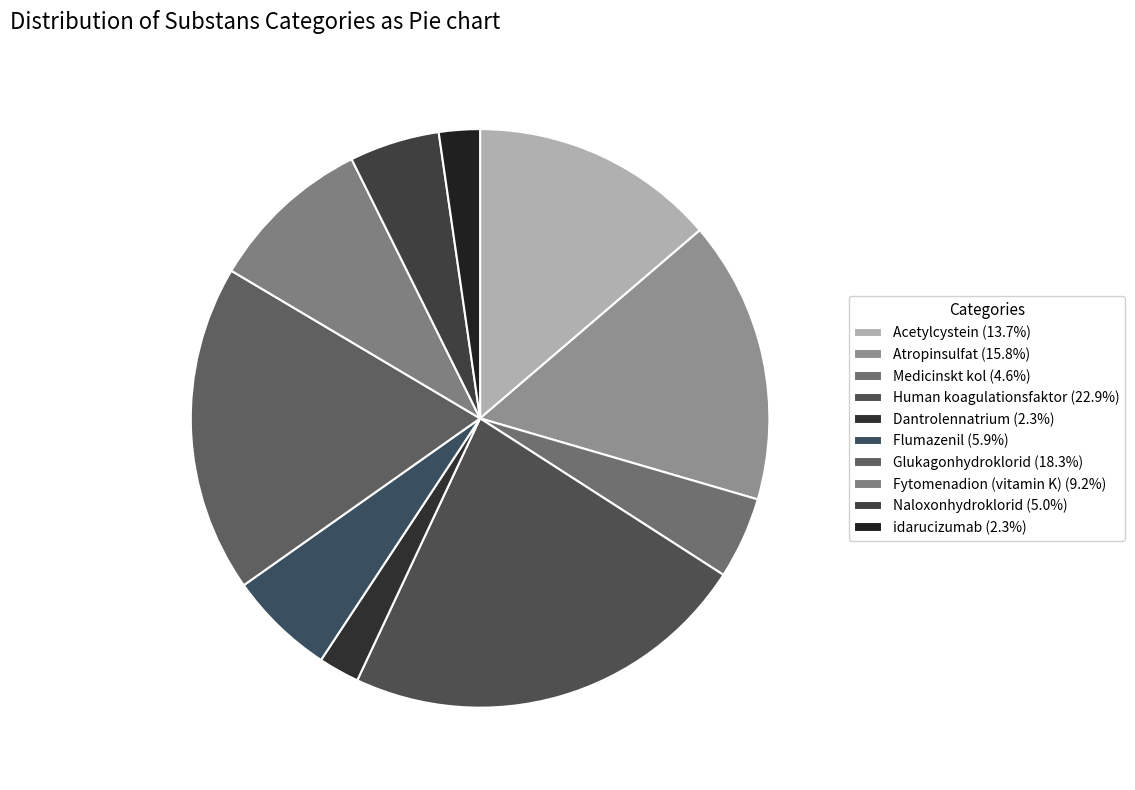

Is Naloxonhydroklorid the majority of the pie?

No